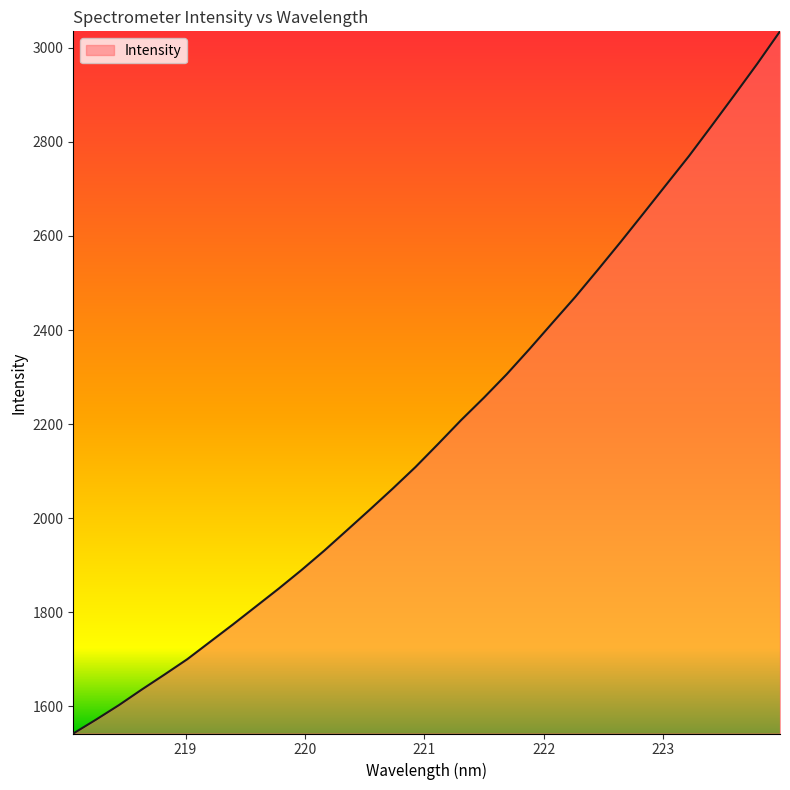

What is the difference between the maximum and minimum values?

1492.6